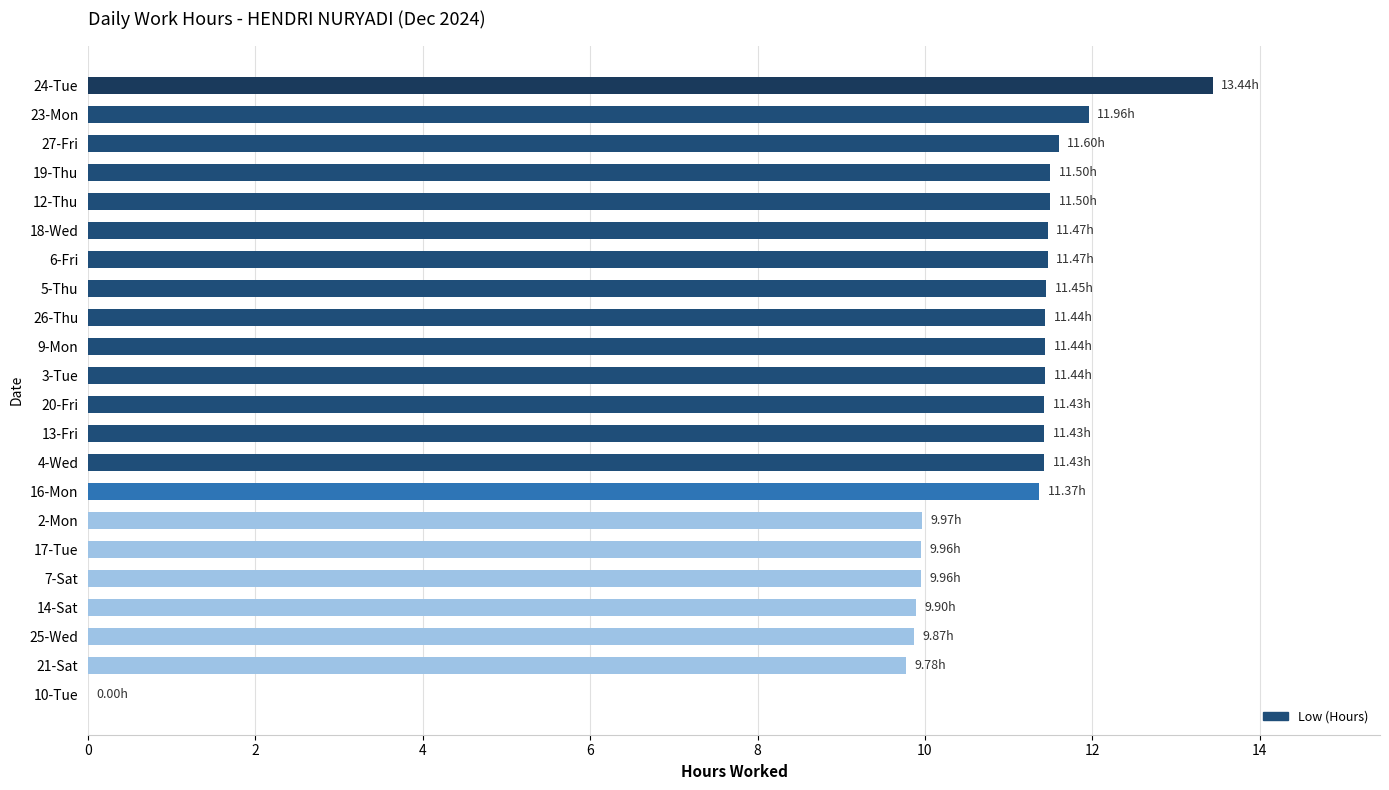

What is the ratio of the value at 3-Tue to the value at 26-Thu?

1.0